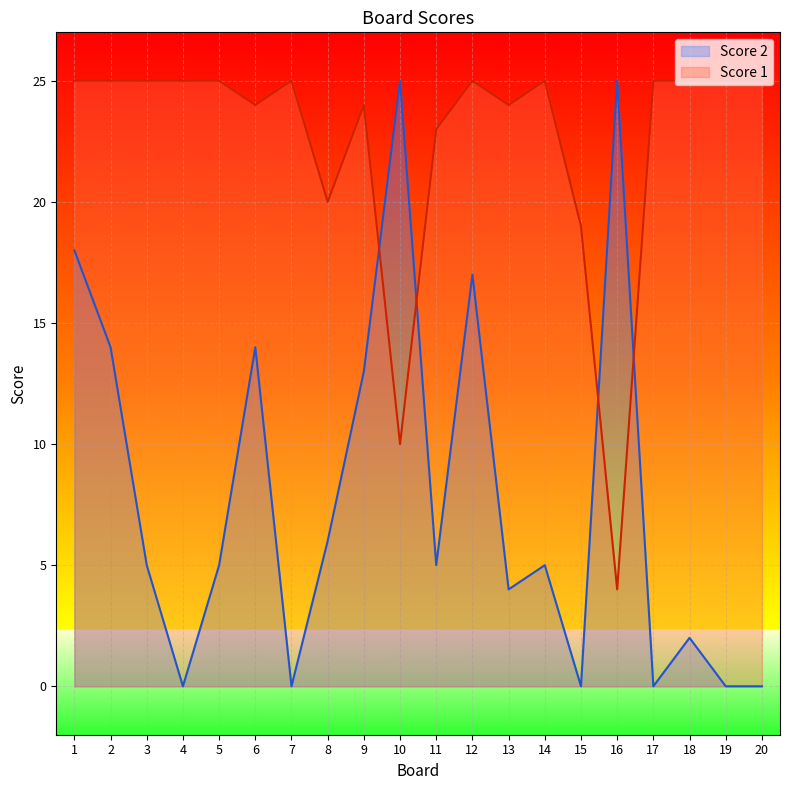

At which label is Score 2 closest to 12?

9